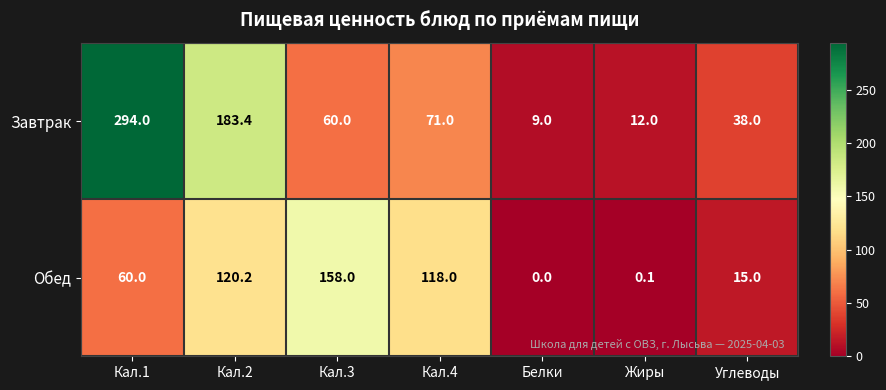

Which category has the highest value in the Обед series?

Кал.3